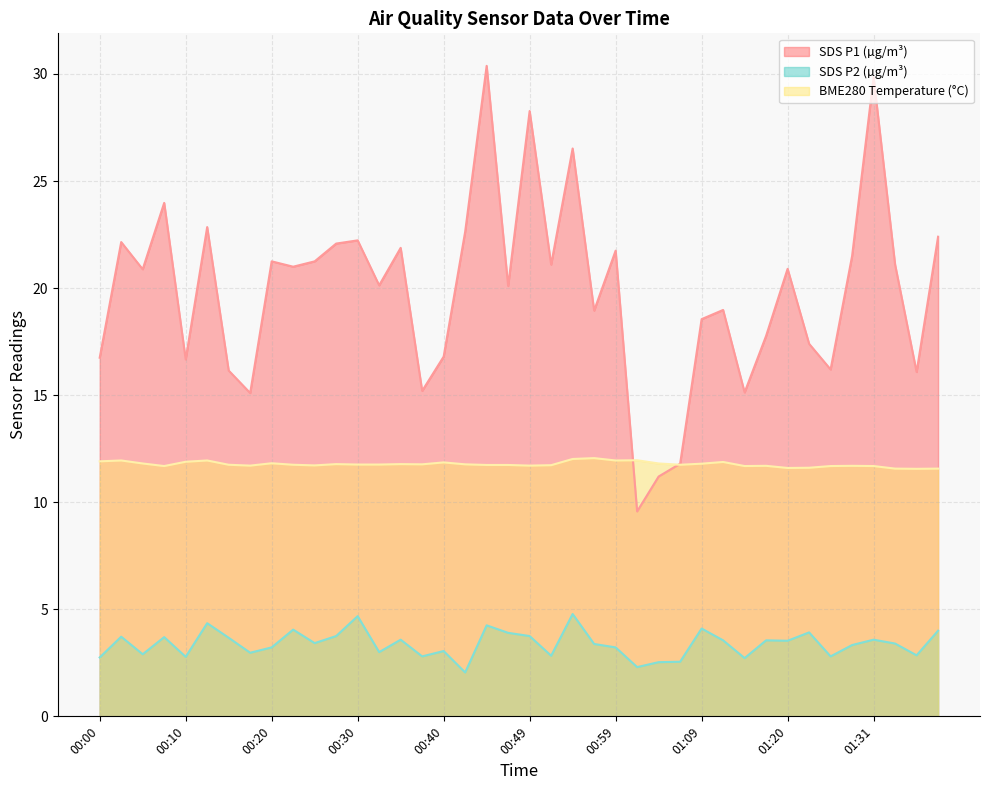

What is the label of the 29th point from the right?

00:27